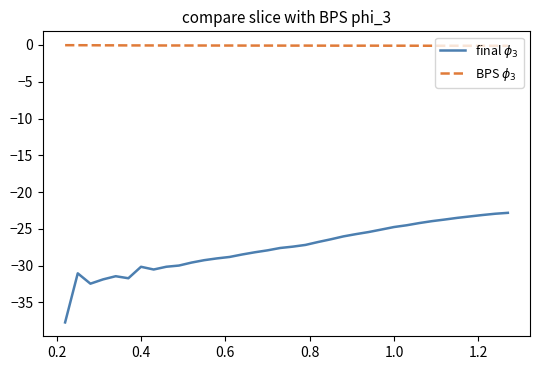

What is the minimum value shown in the chart?

-37.7